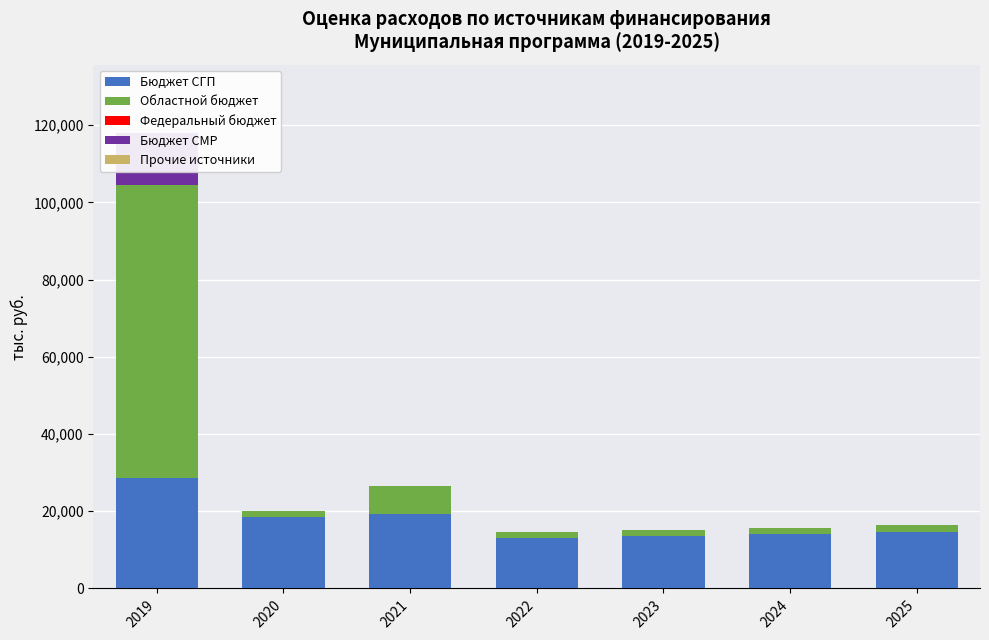

True or false: Федеральный бюджет has a value of 0.0 at 2025.

True